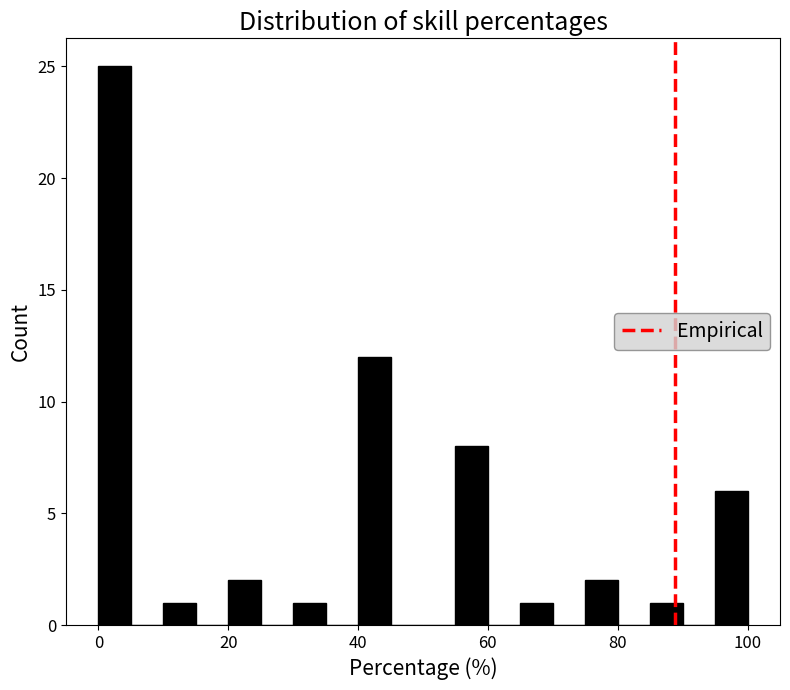

Around what value on the x-axis is the tallest bar? Give the approximate position of its centre, as read against the axis.

2